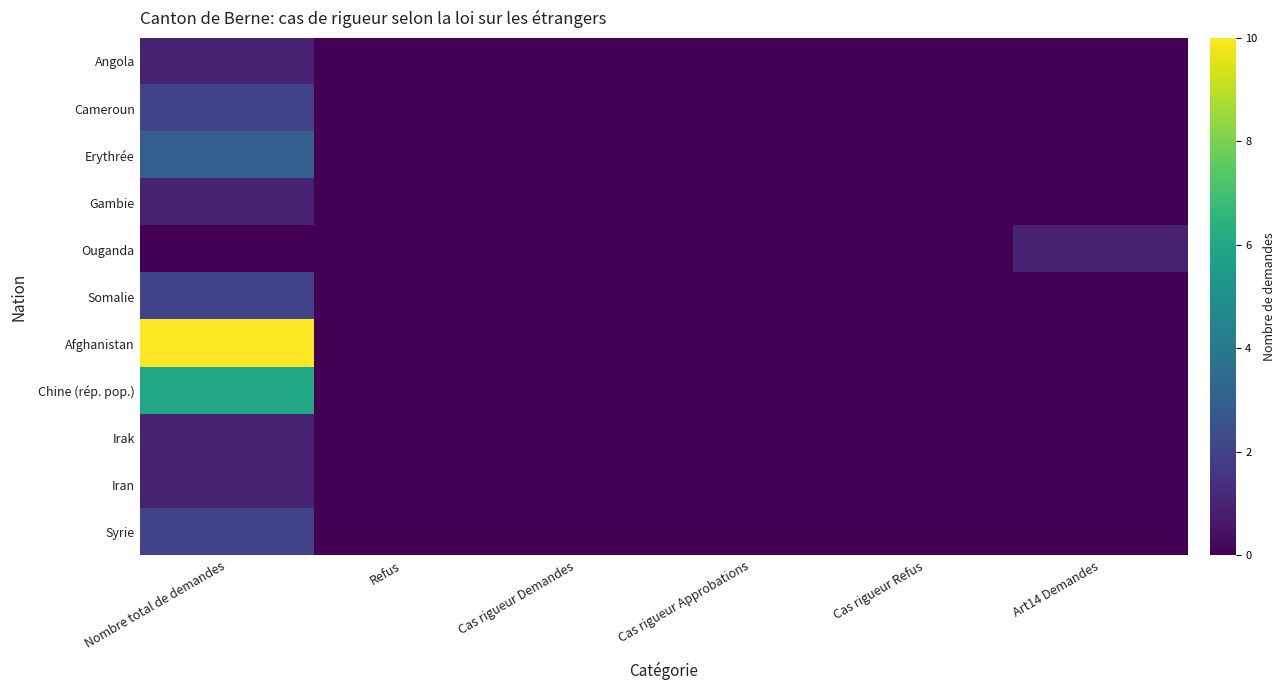

Rank the series by their maximum value, from lowest to highest.

Angola, Gambie, Ouganda, Irak, Iran, Cameroun, Somalie, Syrie, Erythrée, Chine (rép. pop.), Afghanistan